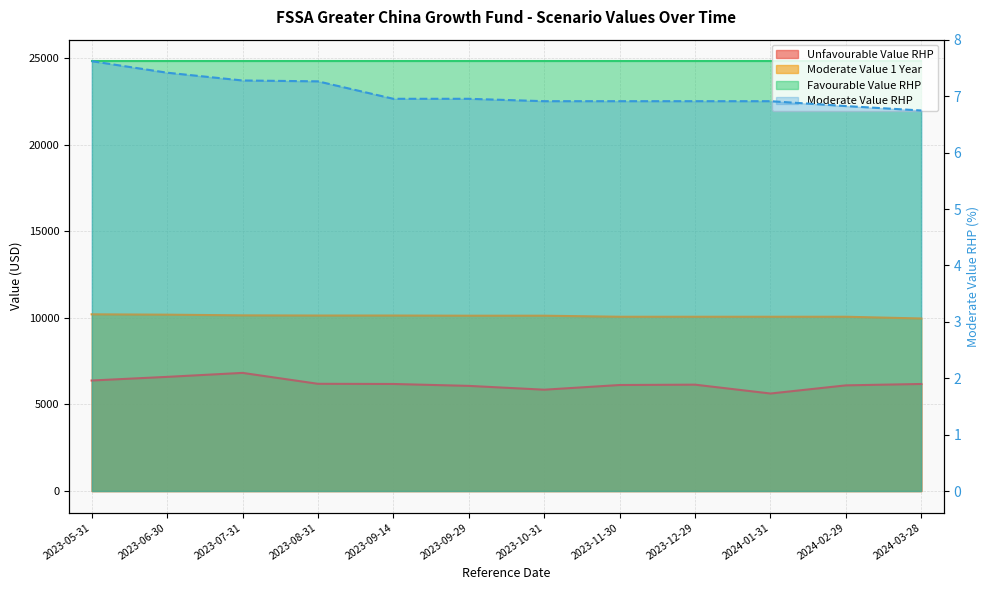

At how many categories does at least one series exceed 6813?

12